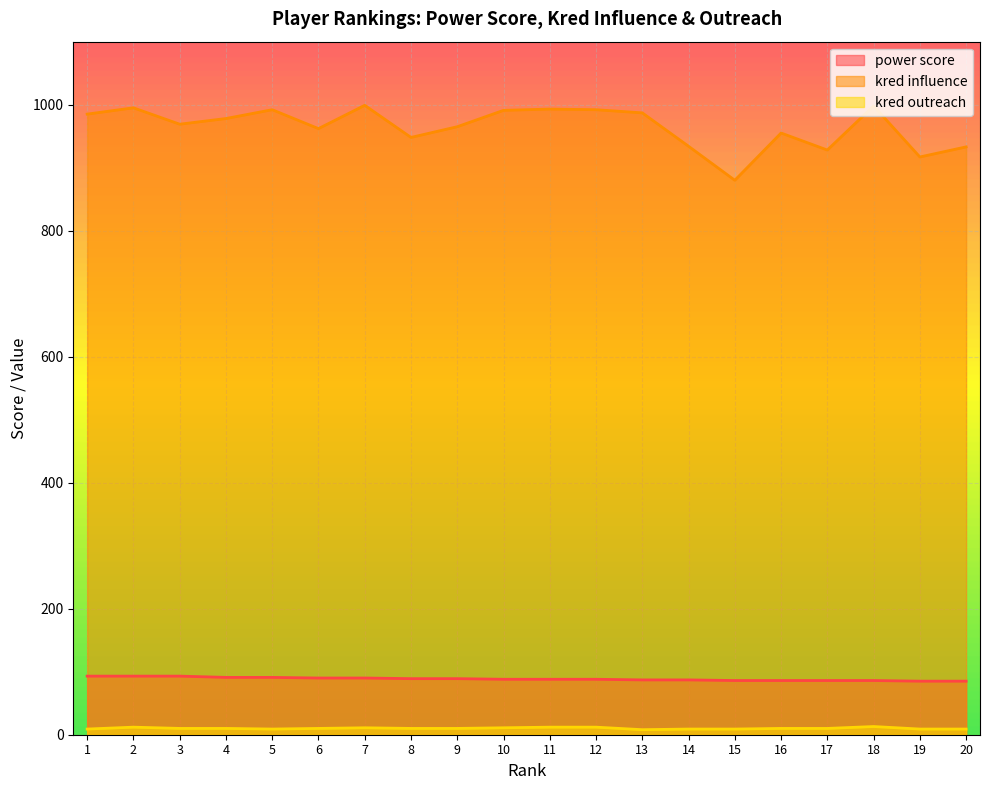

True or false: kred outreach and kred influence intersect in this chart.

False